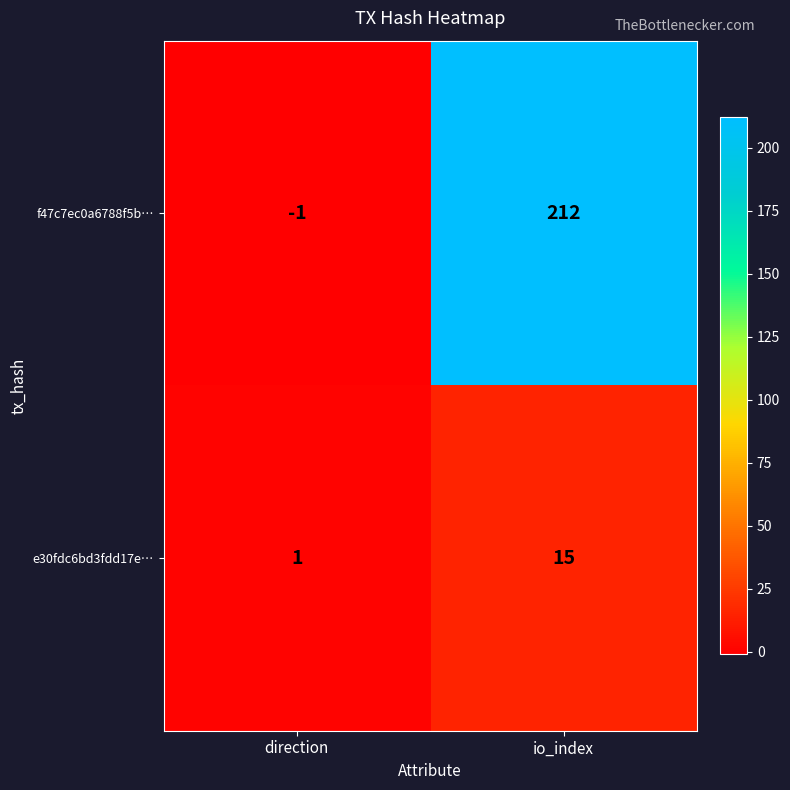

True or false: e30fdc6bd3fdd17e… has a value of 1 at direction.

True